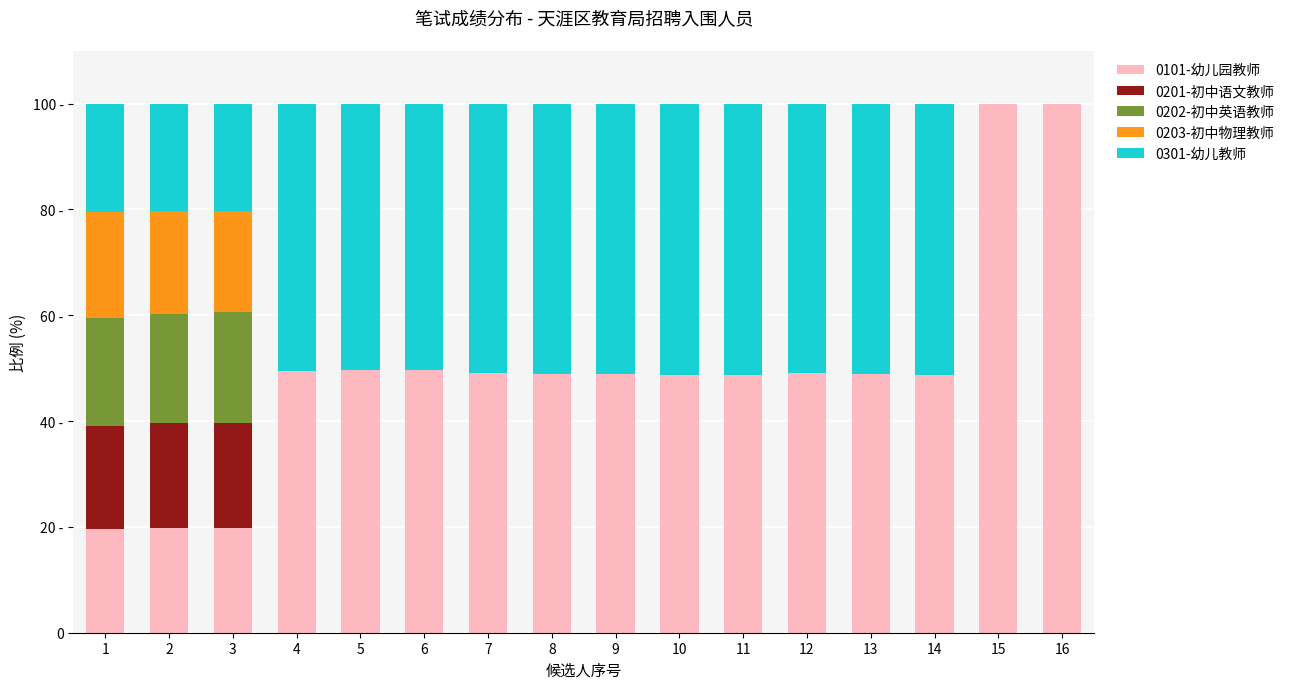

What is the sum of the 0202-初中英语教师 values at 3 and 13?

21.0